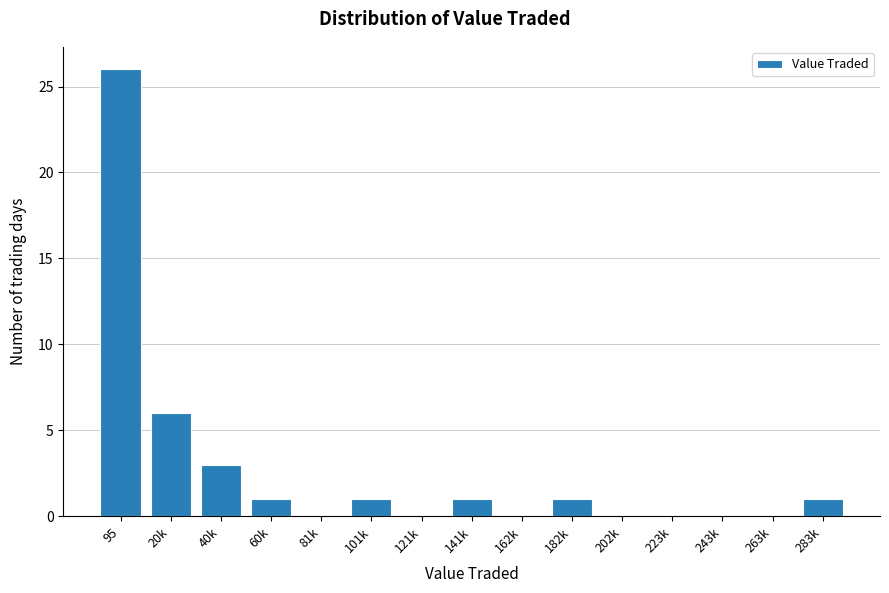

Reading right to left, extract all data points from this chart.

283k=1	263k=0	243k=0	223k=0	202k=0	182k=1	162k=0	141k=1	121k=0	101k=1	81k=0	60k=1	40k=3	20k=6	95=26